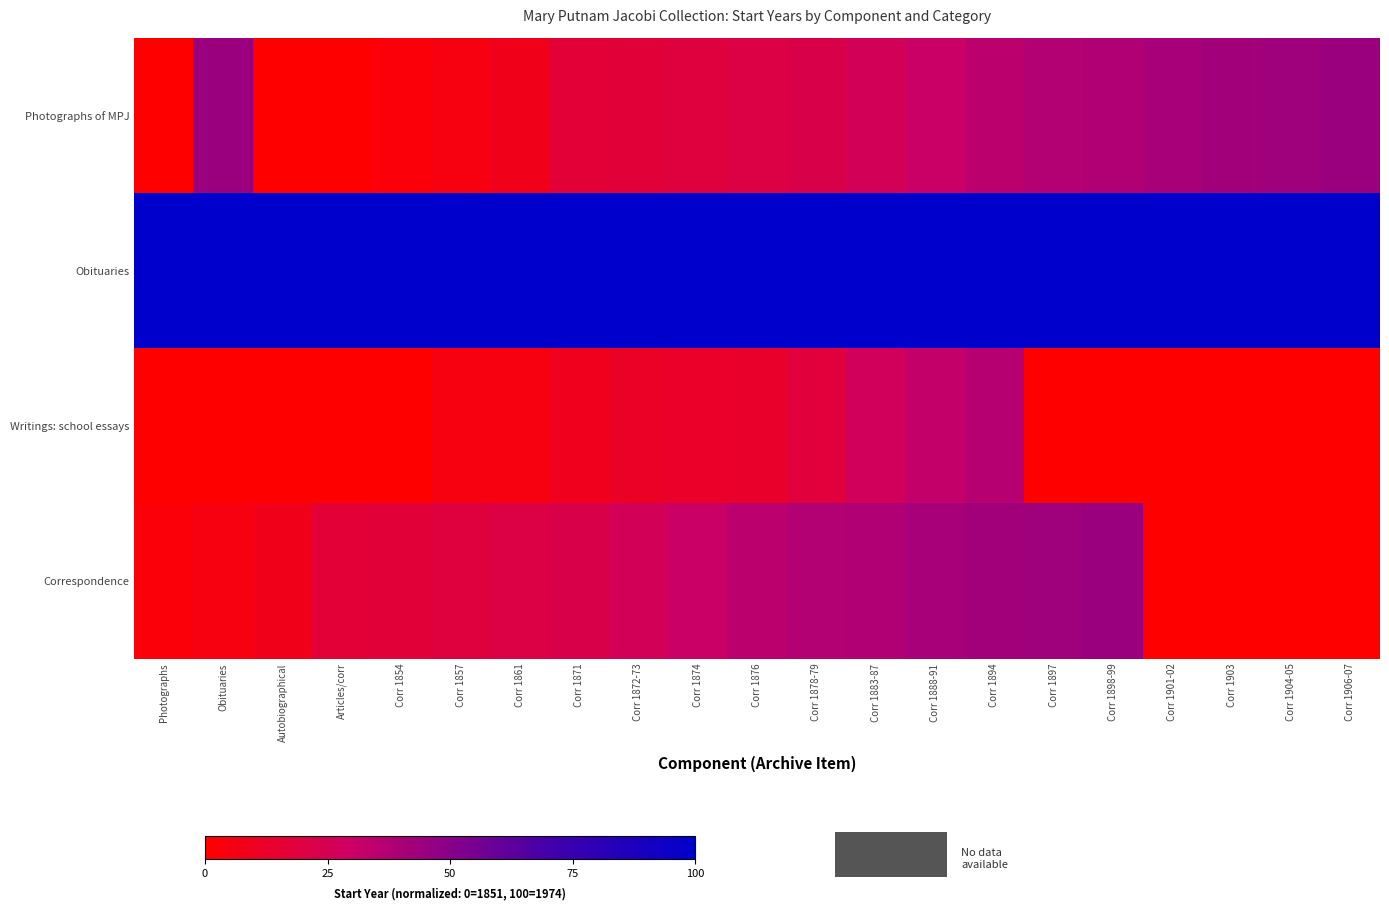

At which category is the sum across all series the highest?

Corr 1894